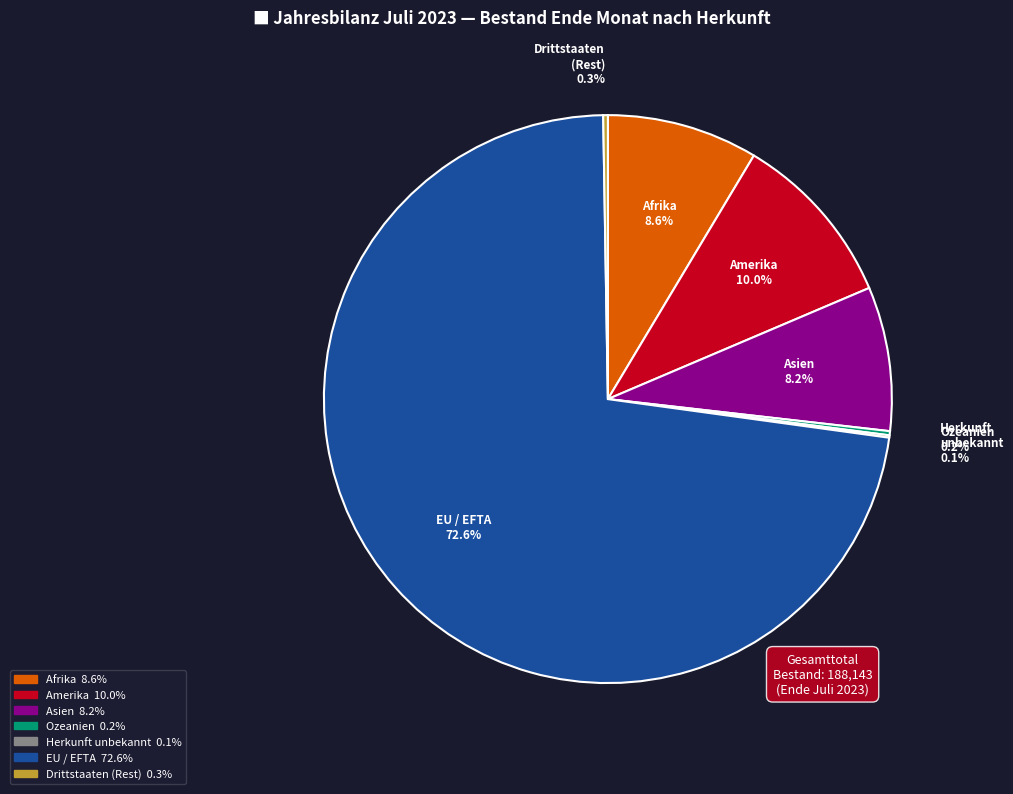

What percentage is NOT represented by Amerika?

90.0%